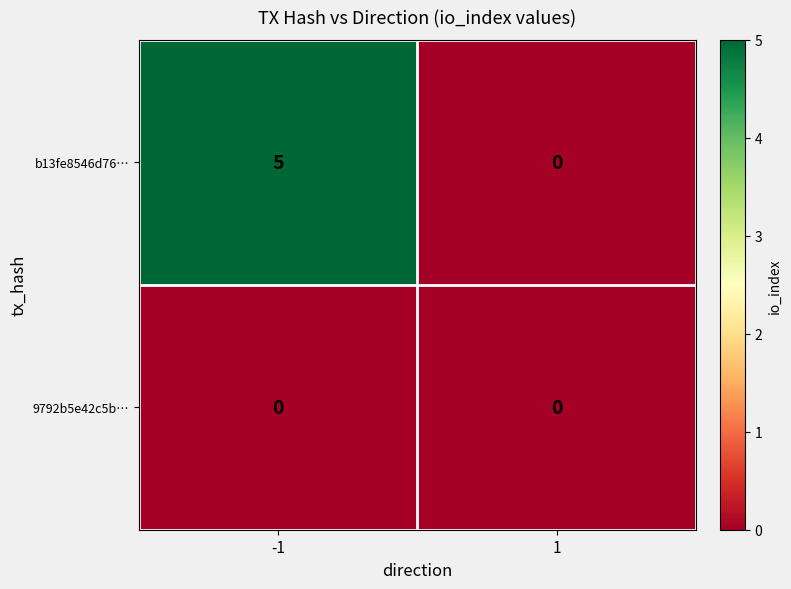

At how many categories does at least one series exceed 1?

1